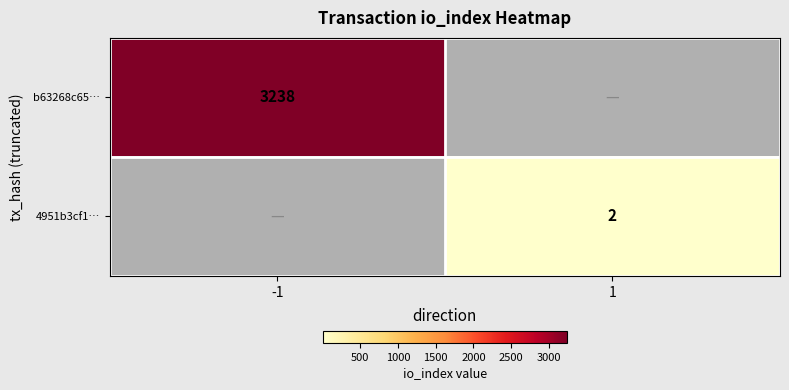

Is it true that 4951b3cf1… equals 1 at 1?

False